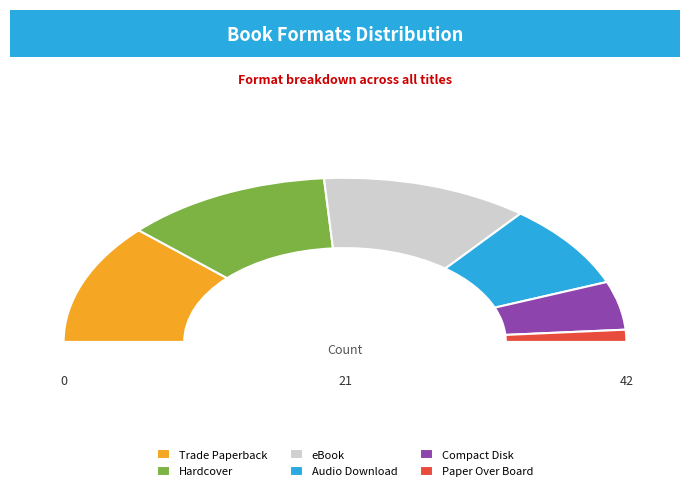

To the nearest percent, what is the difference between the eBook and Paper Over Board slice percentages?

21%